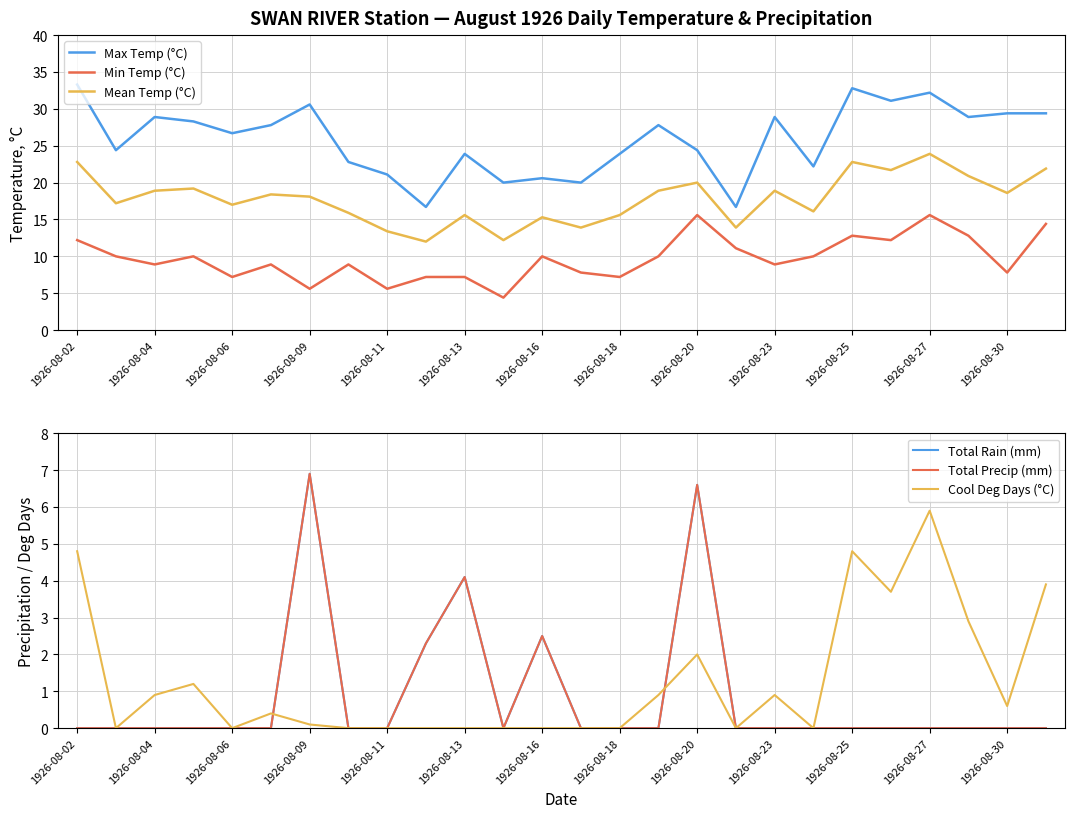

List the series in order of their peak value, lowest first.

Cool Deg Days (°C), Total Rain (mm), Total Precip (mm), Min Temp (°C), Mean Temp (°C), Max Temp (°C)